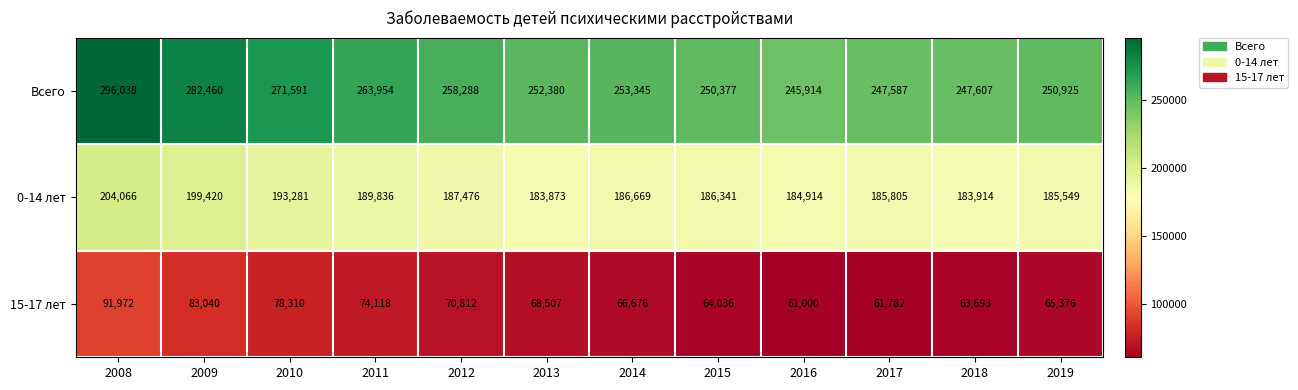

True or false: 0-14 лет has a value of 118536 at 2017.

False